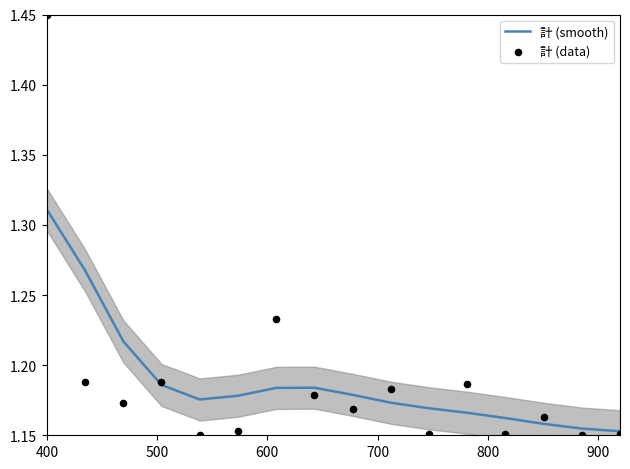

Which series reaches the minimum Y coordinate?

計 (data)